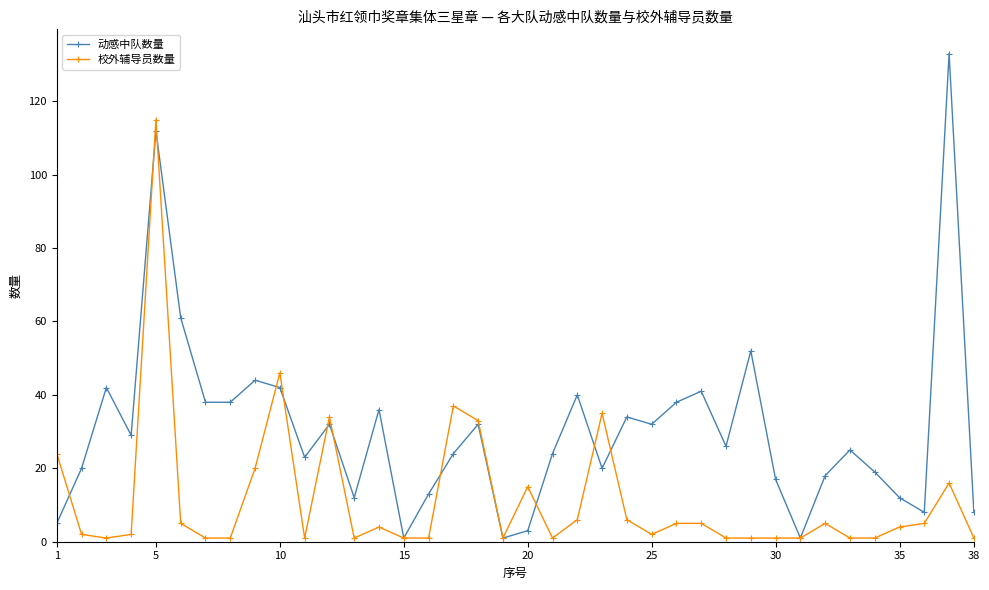

Which series has the largest total across all categories?

动感中队数量